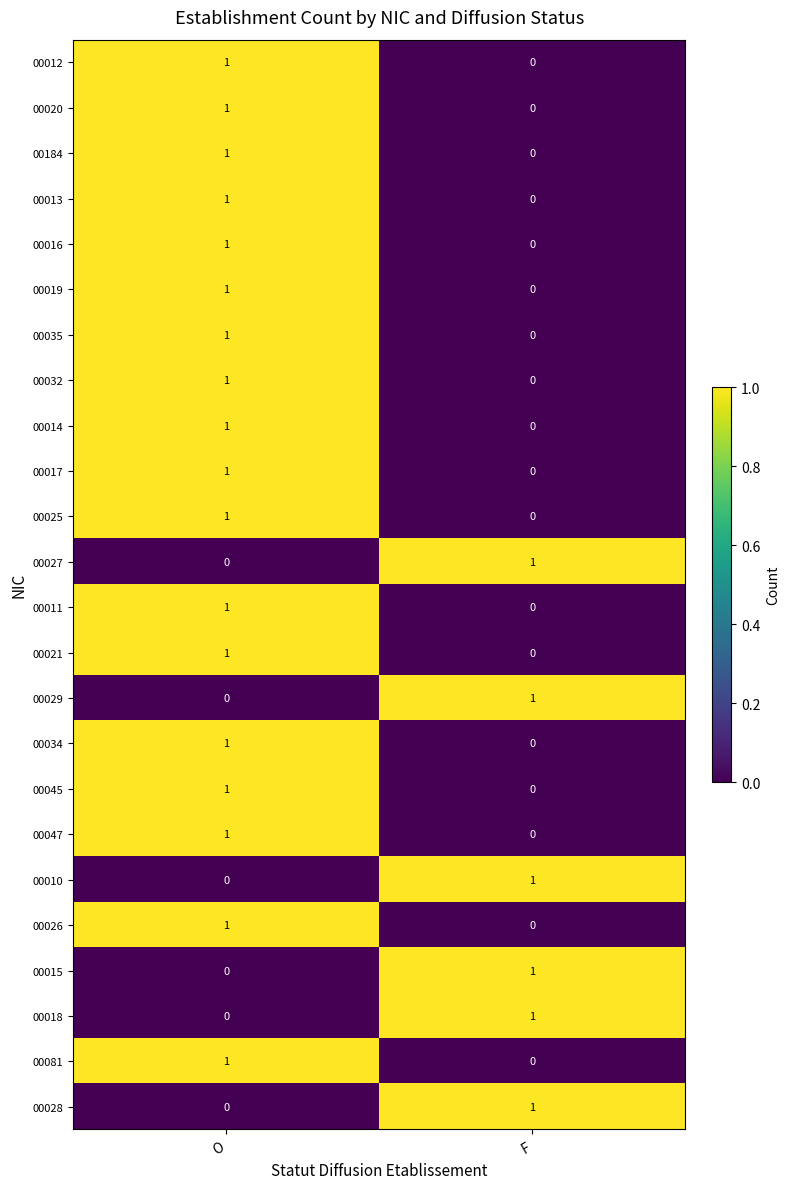

What is the total value across all series at O?

18